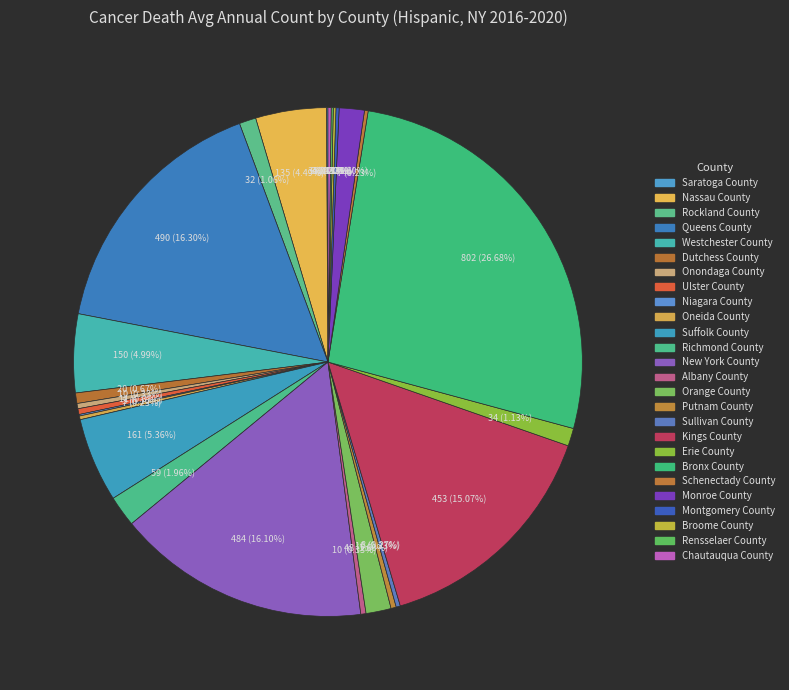

Which slice is the smallest?

Saratoga County